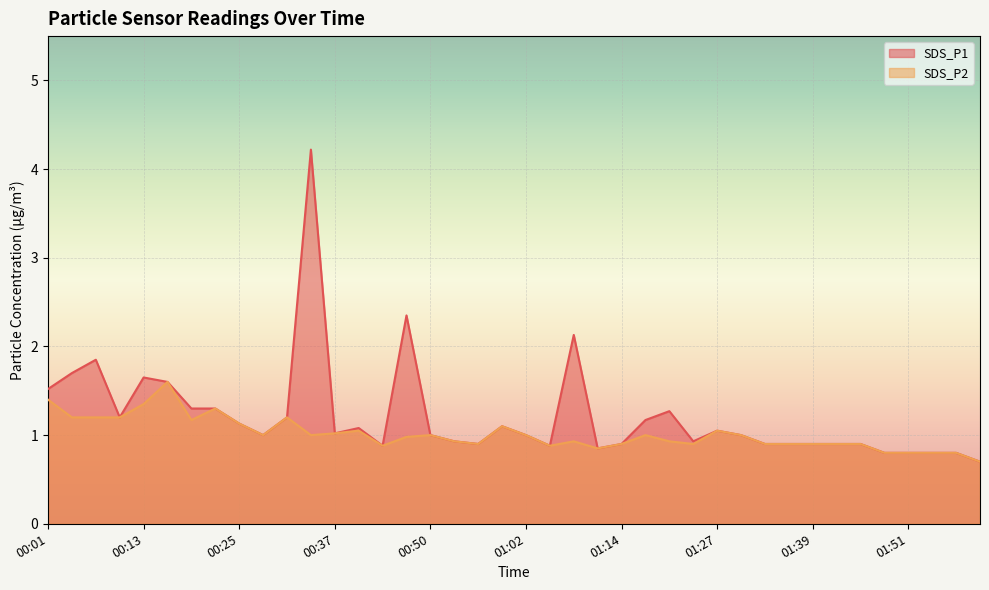

List the series in order of their overall mean, lowest first.

SDS_P2, SDS_P1